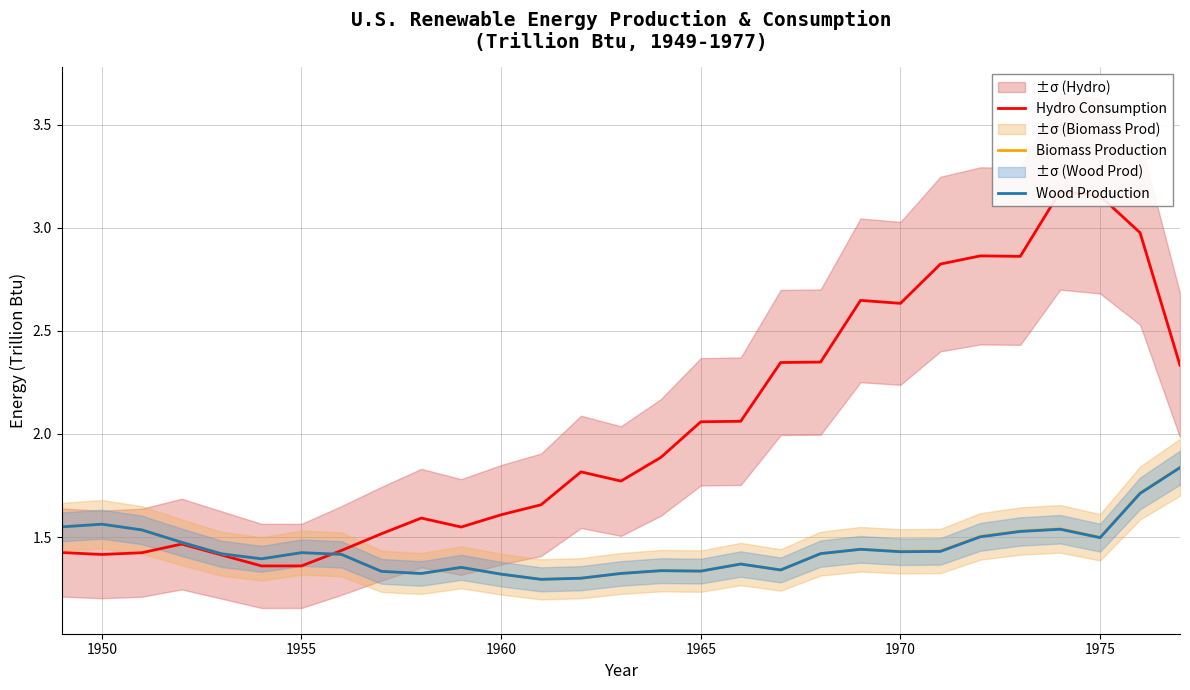

The Biomass Production series shows 1.3 at 1960. True or false?

True